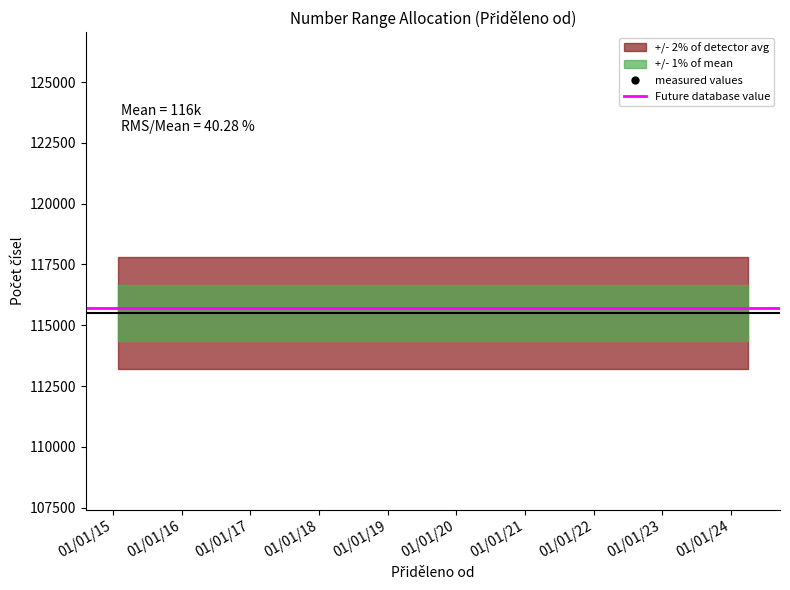

What is the average value?

115500